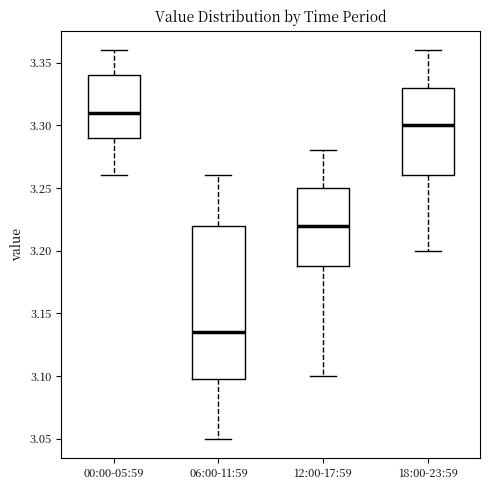

Reading left to right, transcribe this box plot: for each box, give where its median line is, the range the box spans, and where its two whiskers end, as read against the y-axis. The values are not printed on the chart, so give them approximately, as read against the axis.

00:00-05:59: median 3.310, box 3.290 to 3.340, whiskers 3.260 to 3.360
06:00-11:59: median 3.135, box 3.100 to 3.220, whiskers 3.050 to 3.260
12:00-17:59: median 3.220, box 3.190 to 3.250, whiskers 3.100 to 3.280
18:00-23:59: median 3.300, box 3.260 to 3.330, whiskers 3.200 to 3.360